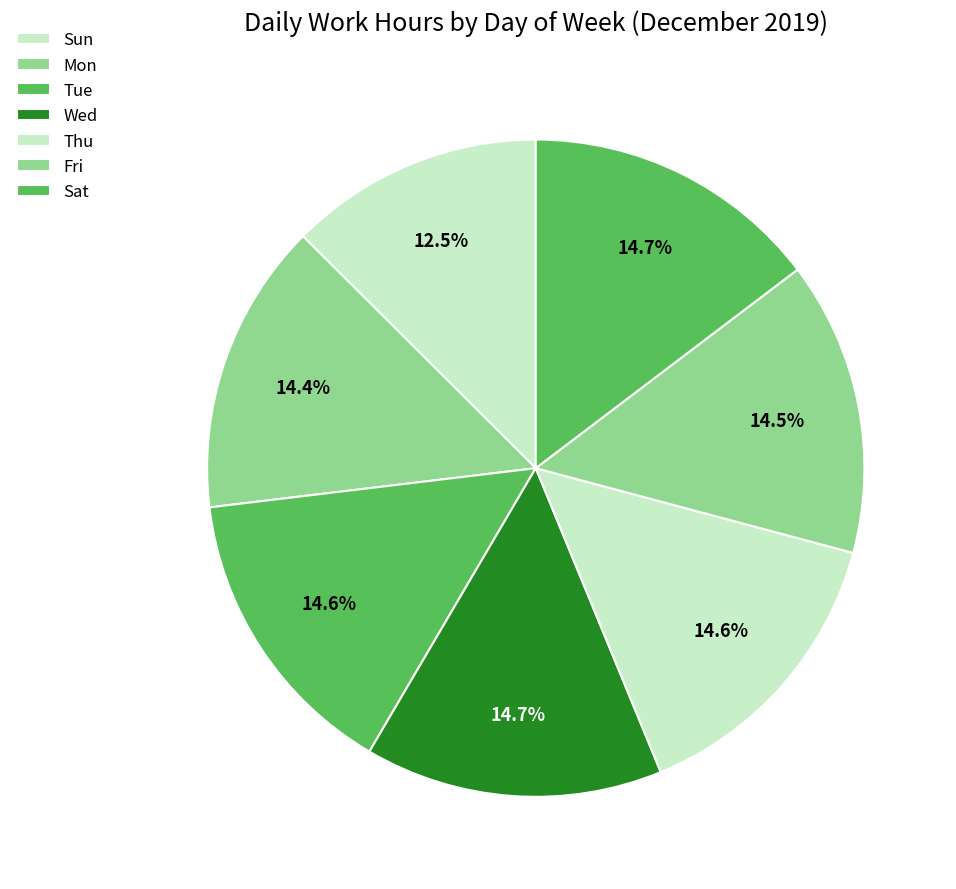

To the nearest percent, what portion does Thu represent?

15%